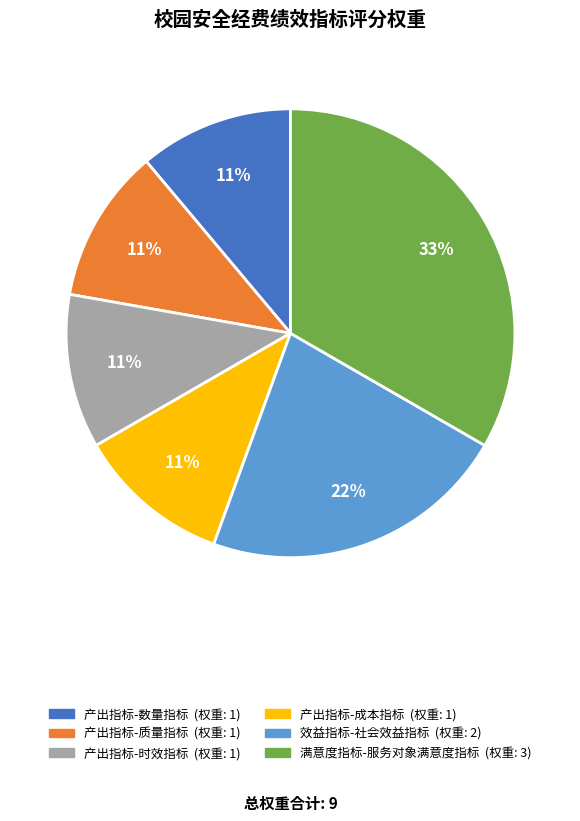

Is 产出指标-时效指标 the majority of the pie?

No